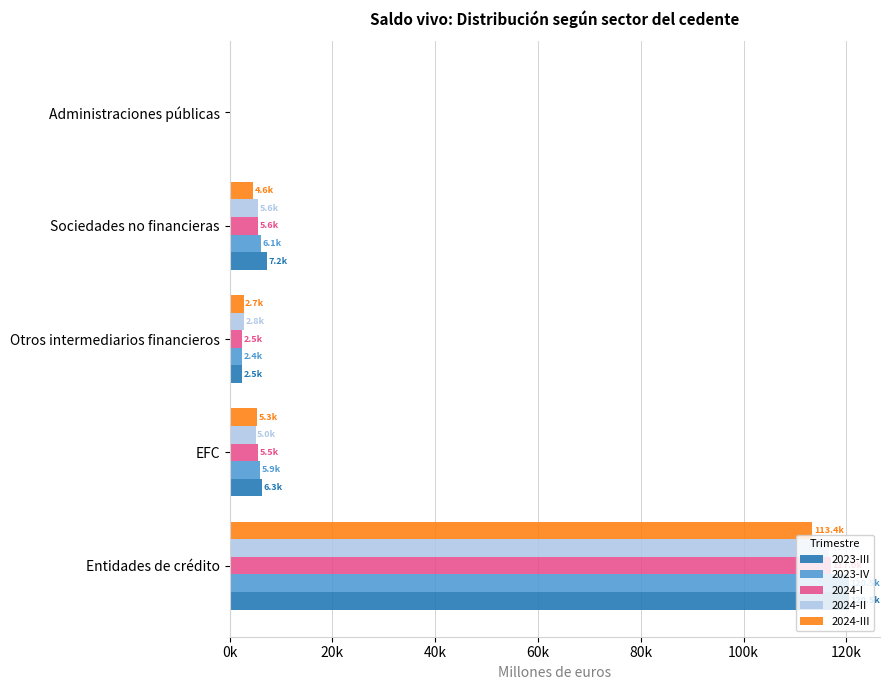

What are all the series names shown in the legend?

2023-III, 2023-IV, 2024-I, 2024-II, 2024-III